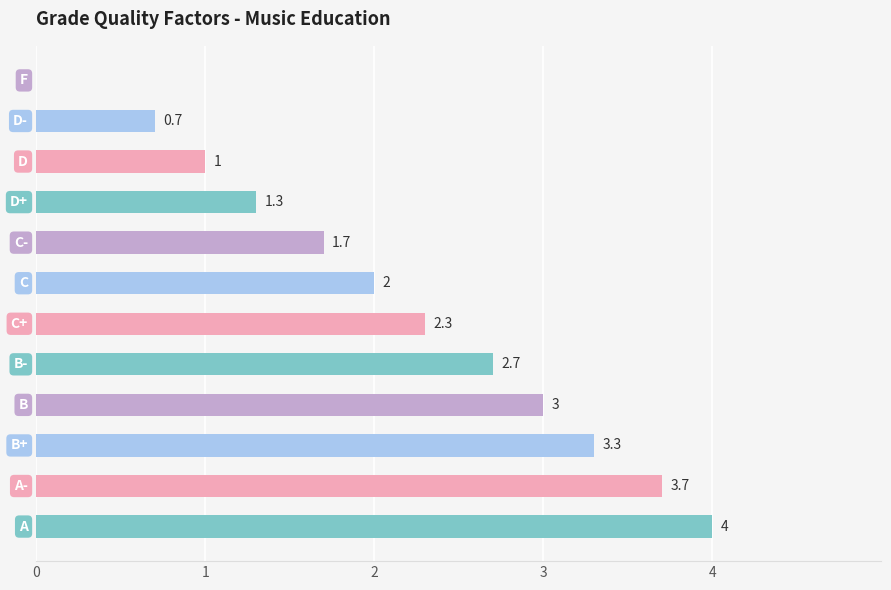

What is the maximum value shown in the chart?

4.0